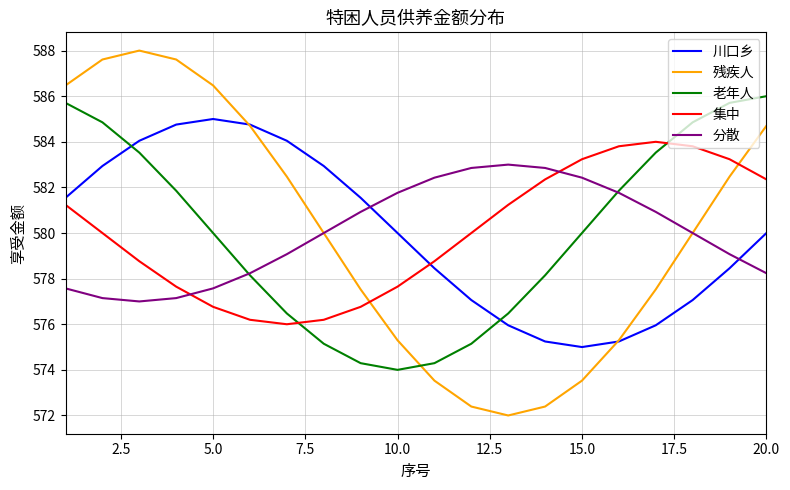

What is the minimum value shown in the chart?

572.0